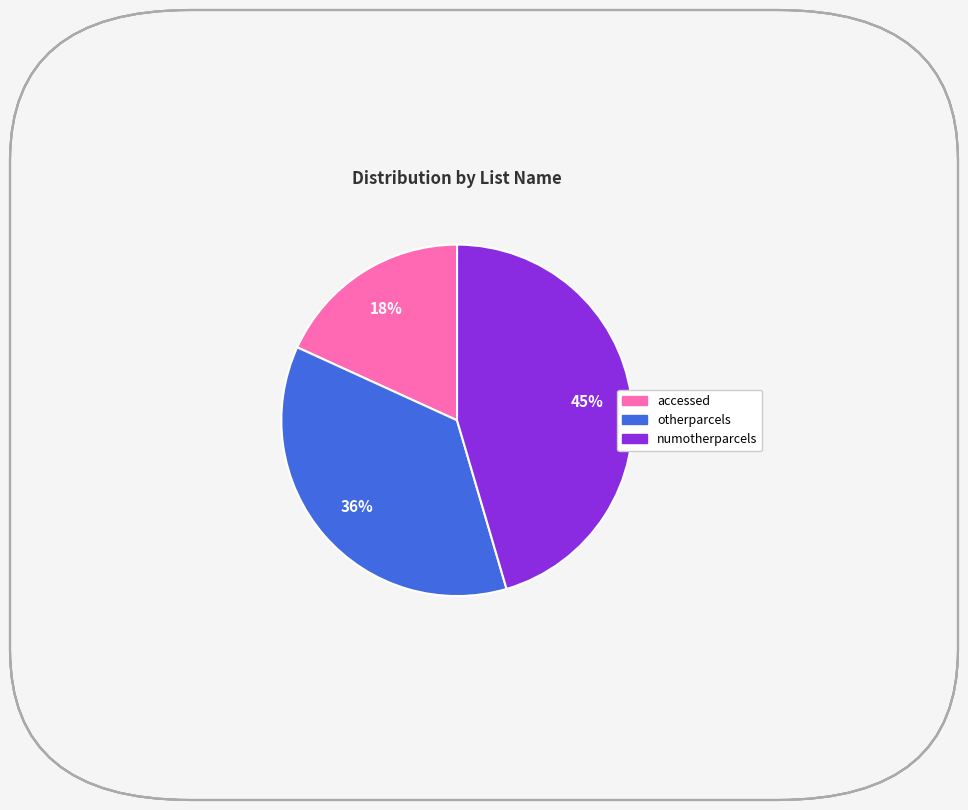

What is the smallest slice in the pie chart?

accessed